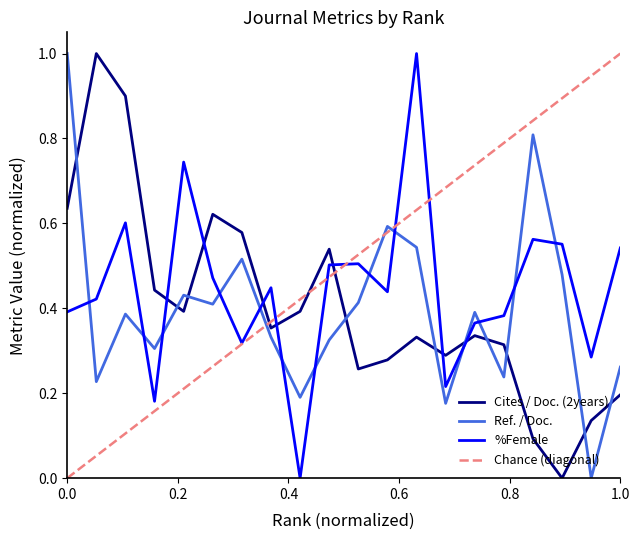

True or false: Ref. / Doc. and %Female cross at least once.

True